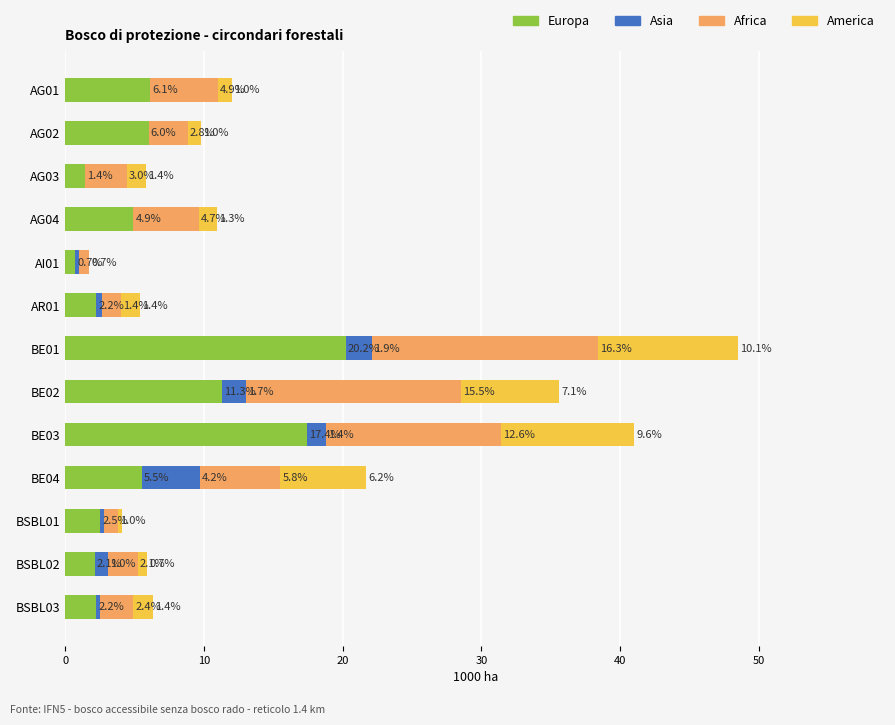

At which category is the sum across all series the highest?

BE01